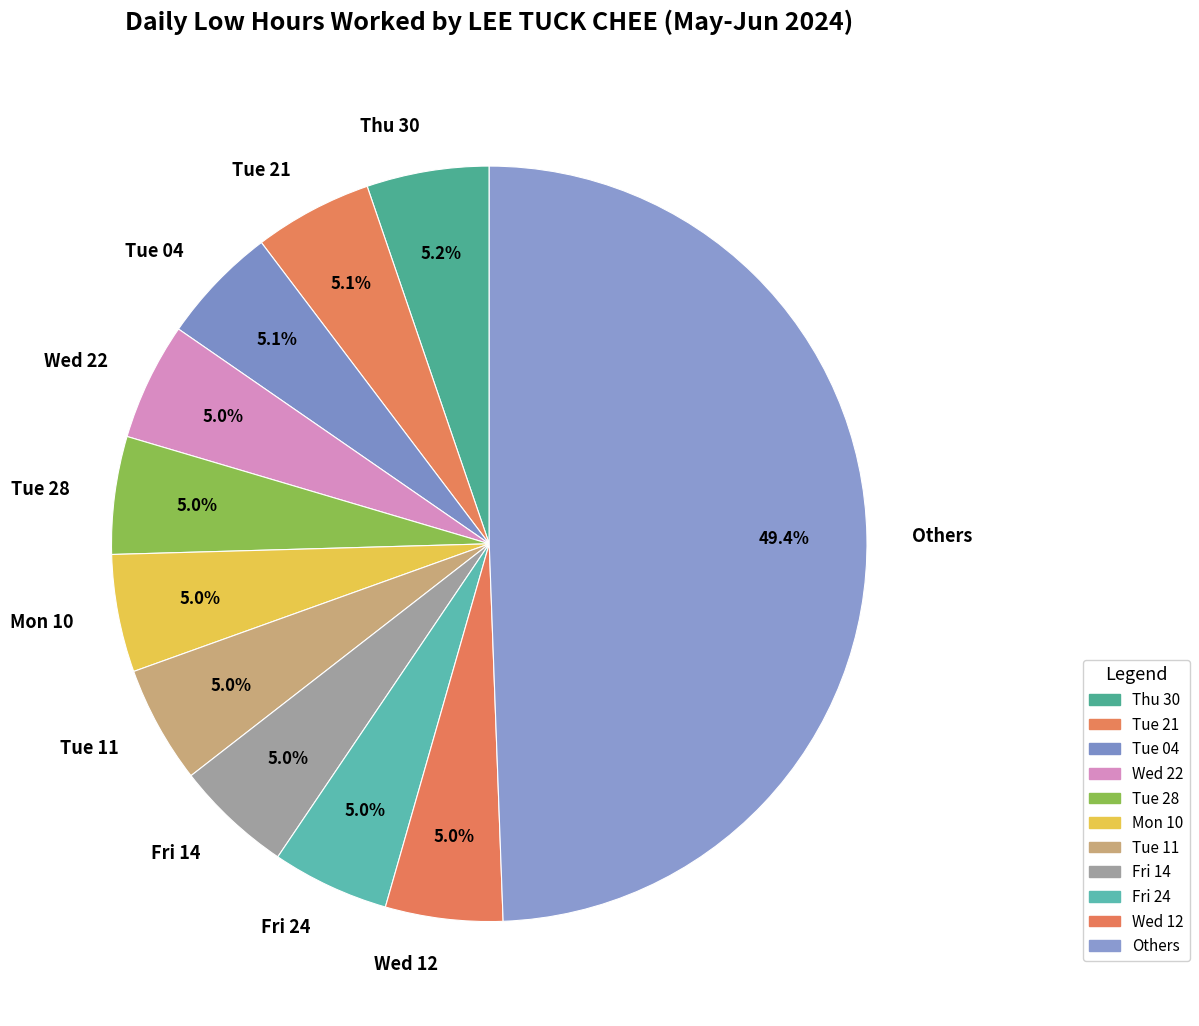

Which category has the biggest portion of the pie?

Others